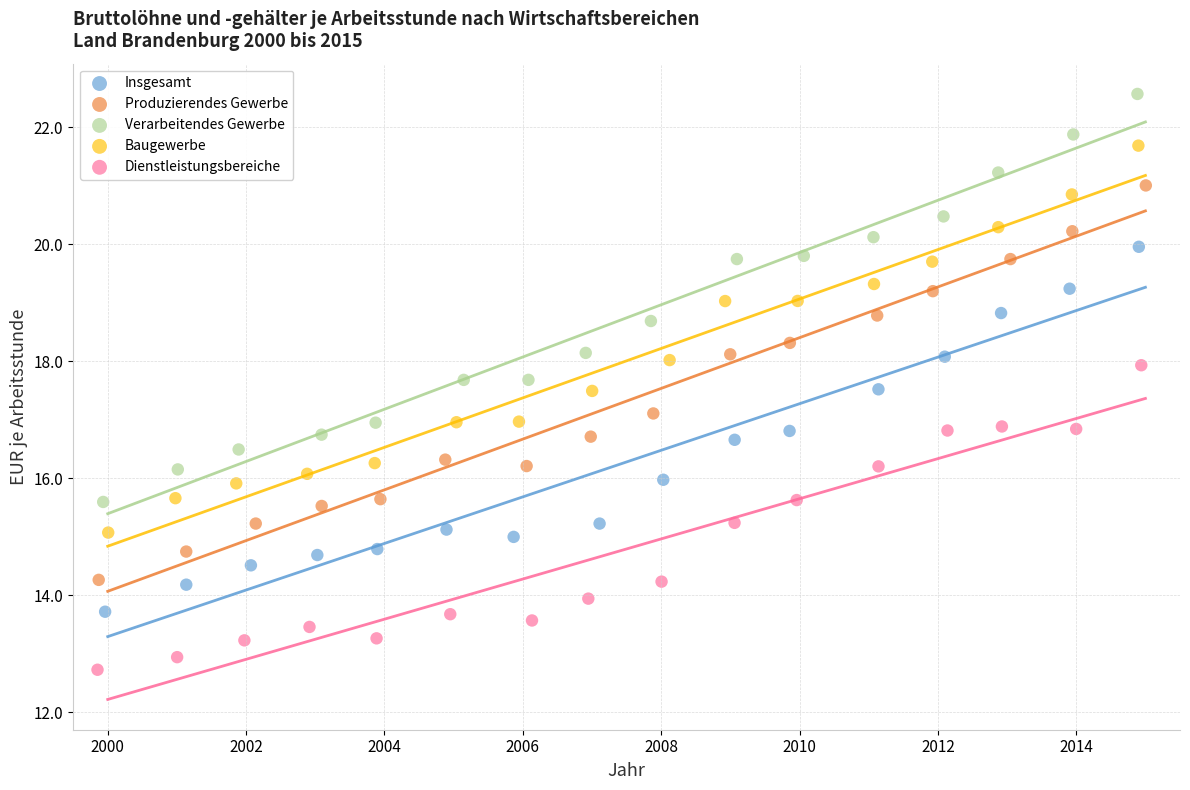

What are all the series names shown in the legend?

Insgesamt, Produzierendes Gewerbe, Verarbeitendes Gewerbe, Baugewerbe, Dienstleistungsbereiche